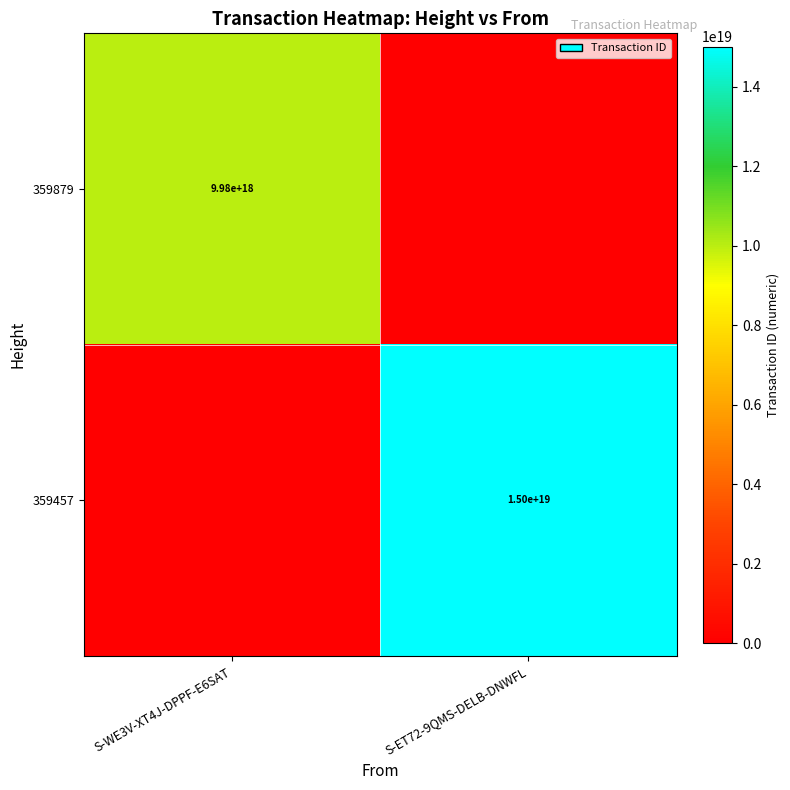

The value of 359457 at S-ET72-9QMS-DELB-DNWFL is 7608357670742839296. True or false?

False